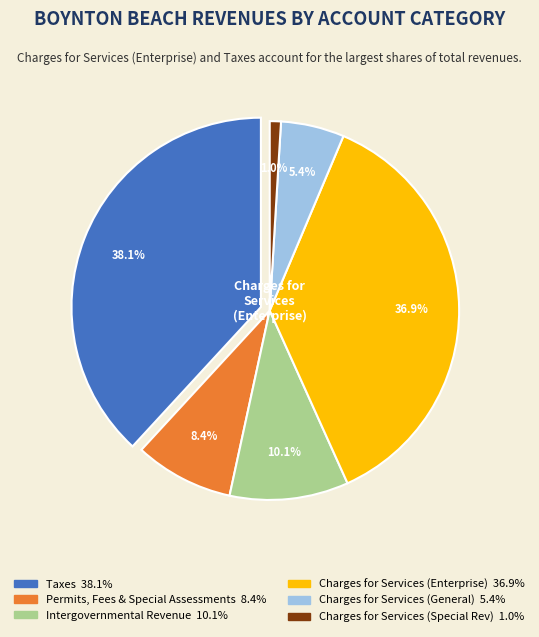

Is the sum of Intergovernmental Revenue and Special Revenue Charges greater than half?

No